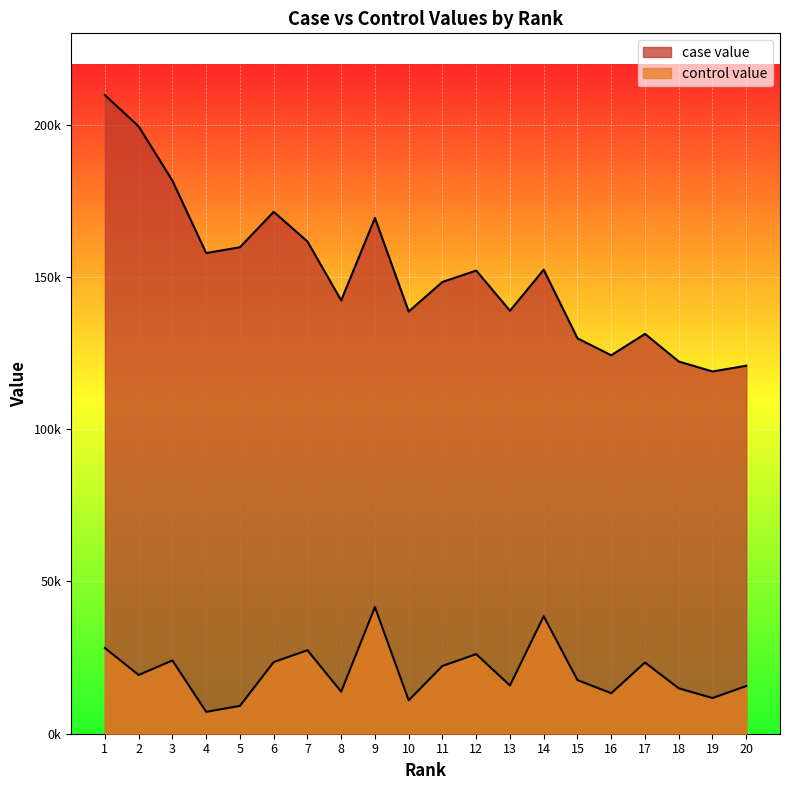

Reading right to left, what are all the values shown in this chart?

case value: 20=120851.7	19=118955.1	18=122231.6	17=131299.3	16=124274.6	15=129847.3	14=152372.9	13=138903.3	12=152091.3	11=148362.1	10=138641.5	9=169372.7	8=142301.4	7=161645.2	6=171379.2	5=159742.7	4=157839.0	3=181620.8	2=199432.3	1=209719.5
control value: 20=15660.2	19=11723.3	18=14904.9	17=23393.9	16=13295.5	15=17617.6	14=38587.3	13=15828.8	12=26135.1	11=22259.7	10=10957.9	9=41609.7	8=13805.8	7=27420.9	6=23523.3	5=9128.6	4=7191.8	3=24059.3	2=19288.4	1=28148.8